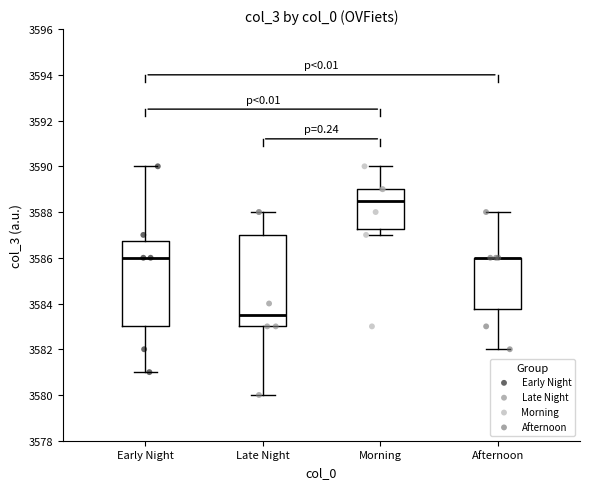

Which box is the tallest, from its lower edge to its upper edge?

Late Night